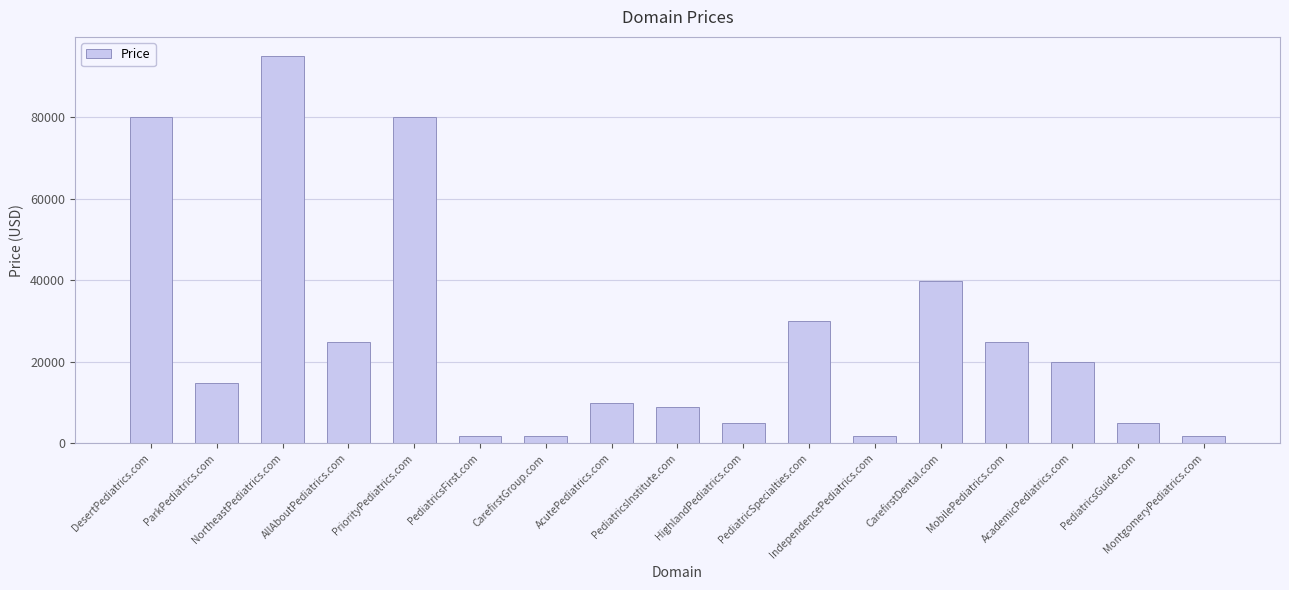

Approximately how many times larger is the value at ParkPediatrics.com compared to PriorityPediatrics.com?

0.2